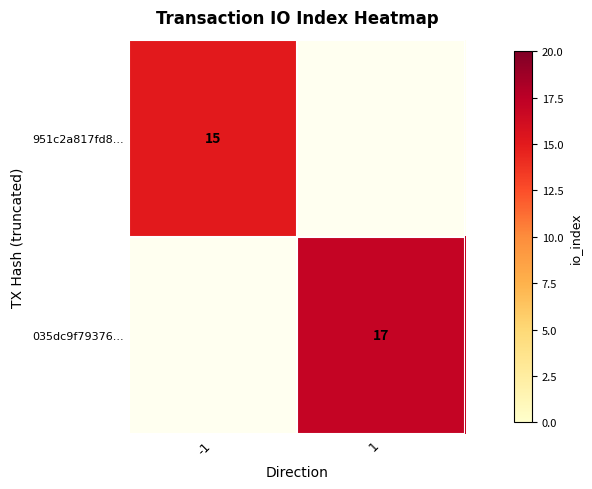

True or false: 951c2a817fd8... has a value of 9 at -1.

False